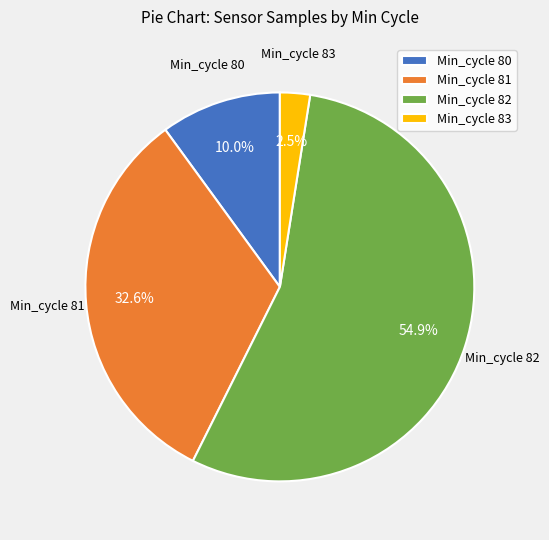

How many segments does this pie chart have?

4